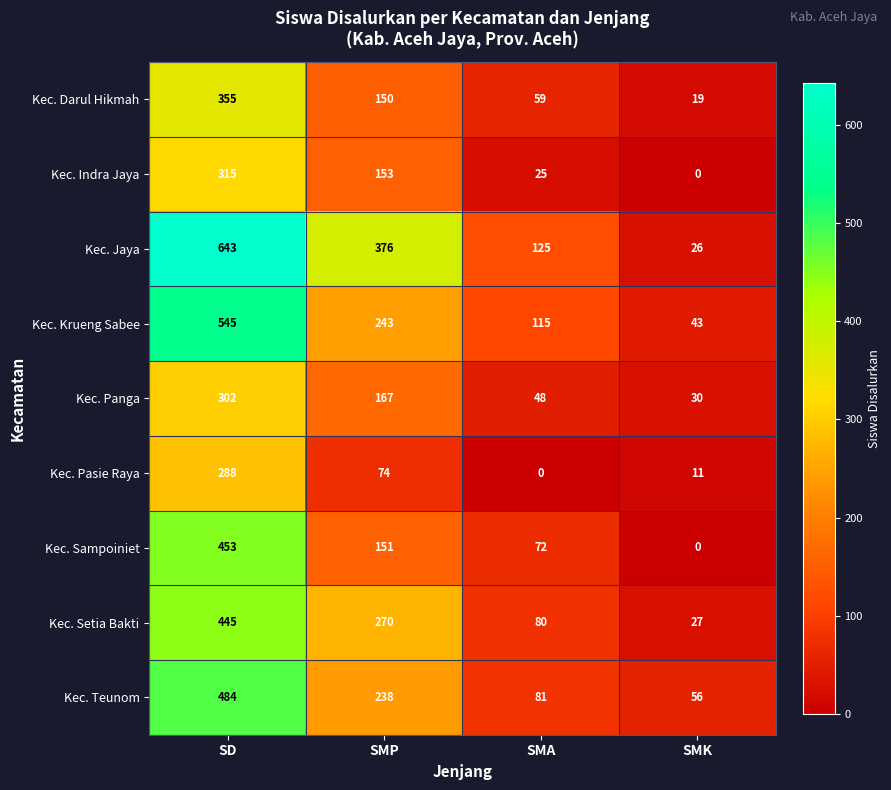

What is the highest value of the Kec. Panga series?

302